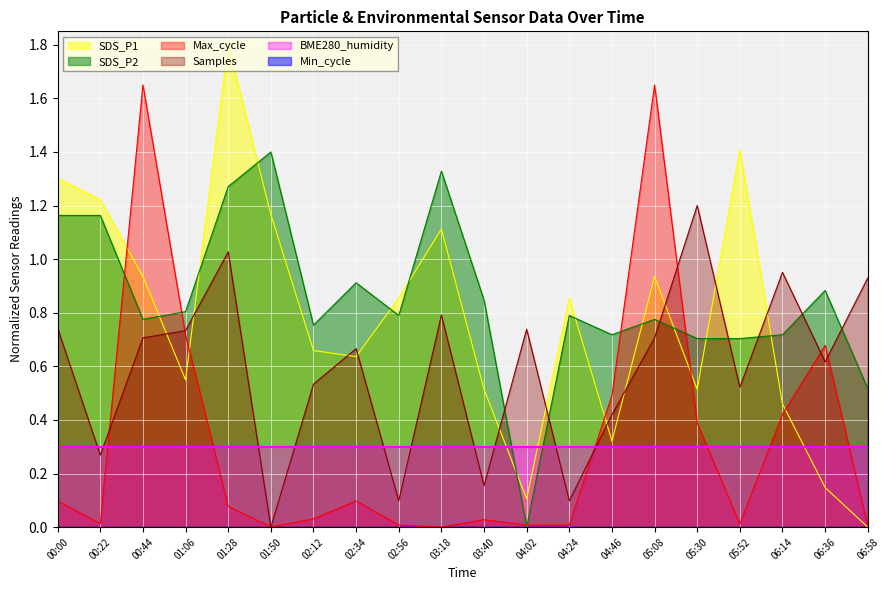

True or false: SDS_P1 and Samples_norm cross at least once.

True